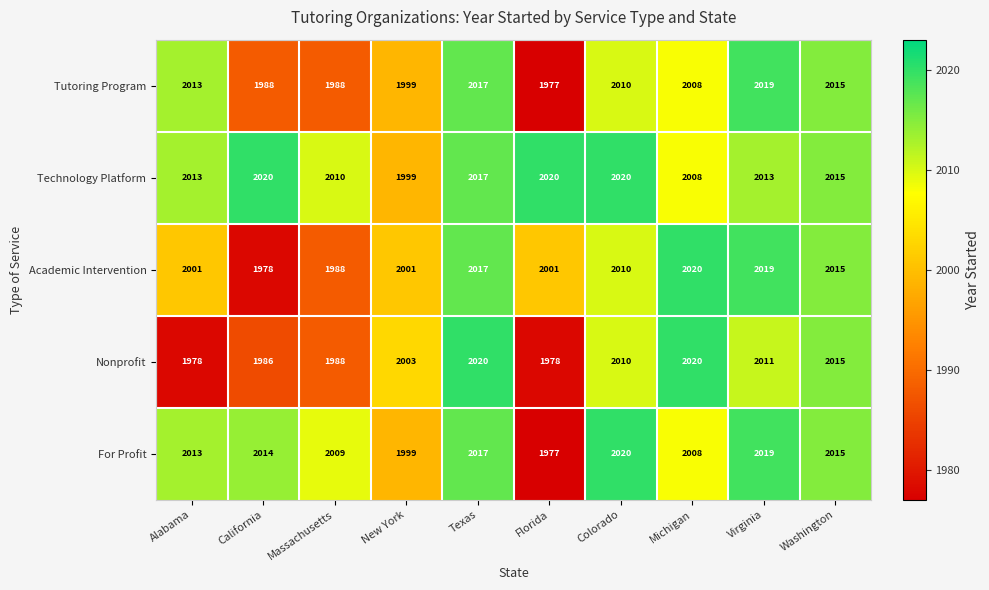

What is the sum of the Technology Platform values at Florida and Alabama?

4033